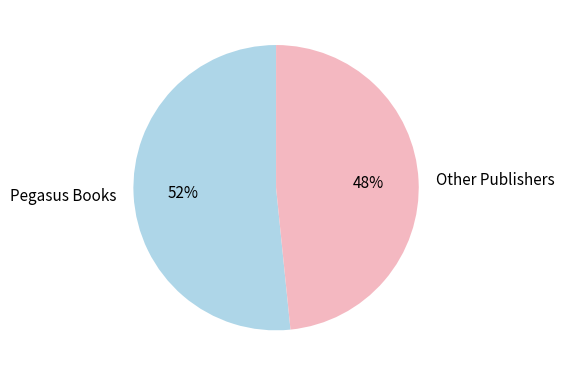

Which slice represents more than half of the pie?

Pegasus Books